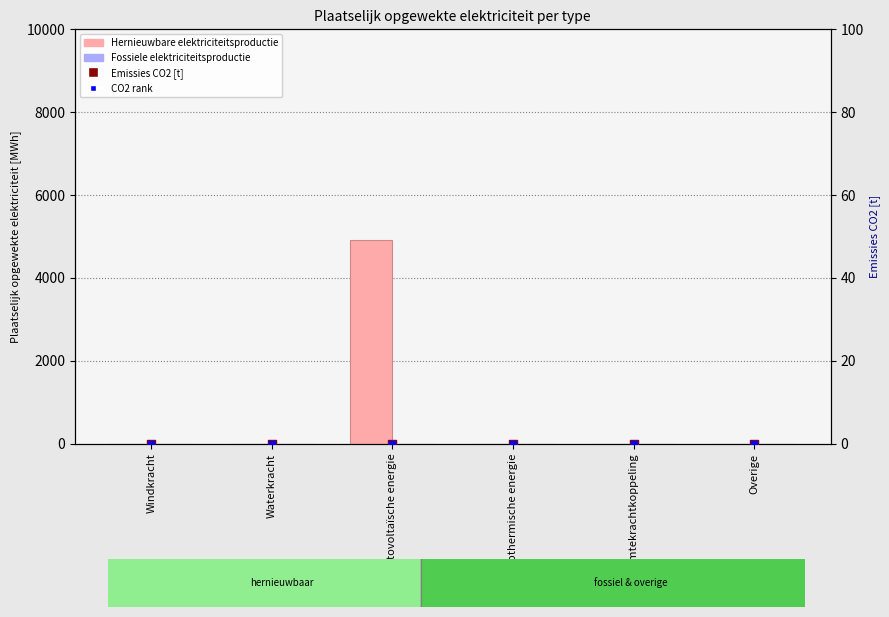

Which series contains the lowest Y value?

Hernieuwbare elektriciteitsproductie